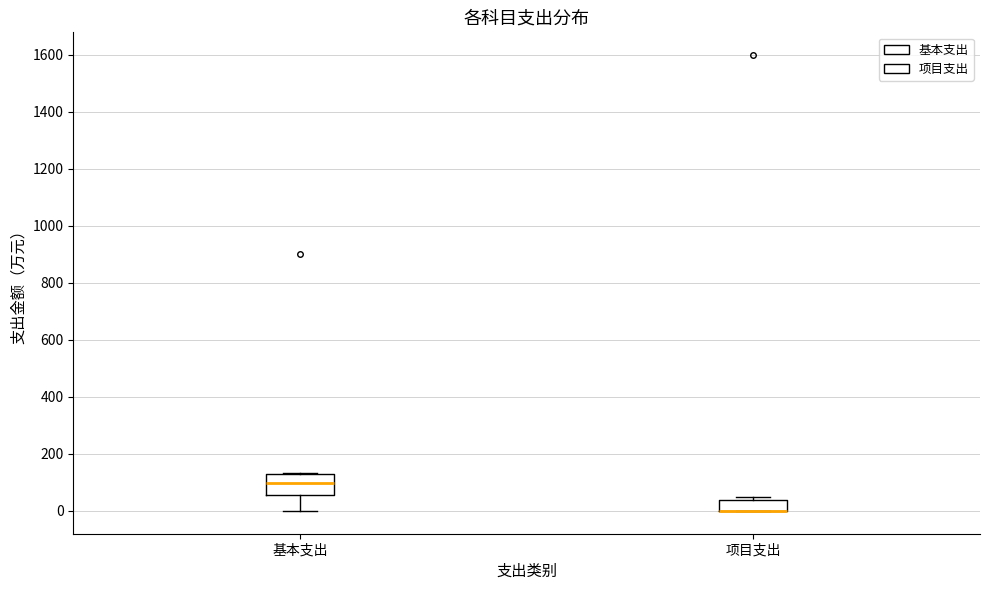

Comparing the boxes themselves (not the whiskers), which one is the tallest?

基本支出